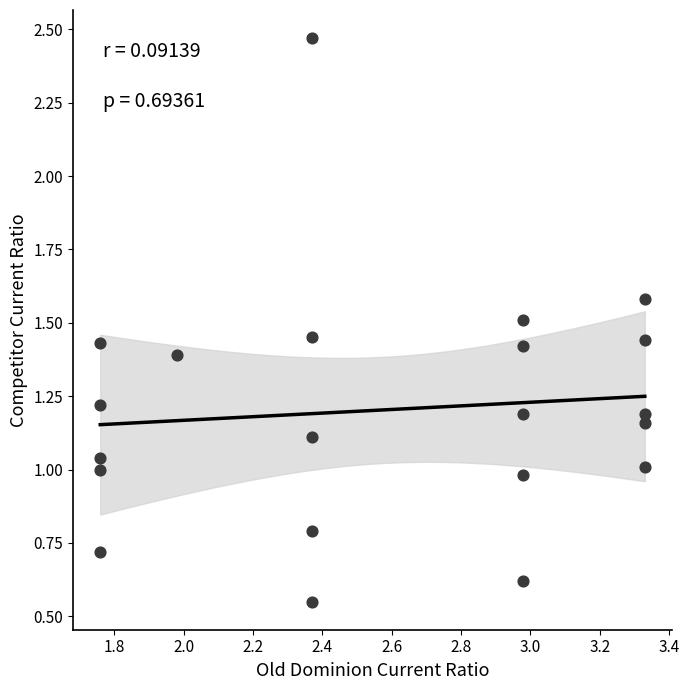

What is the range of Y values (max minus min)?

1.9